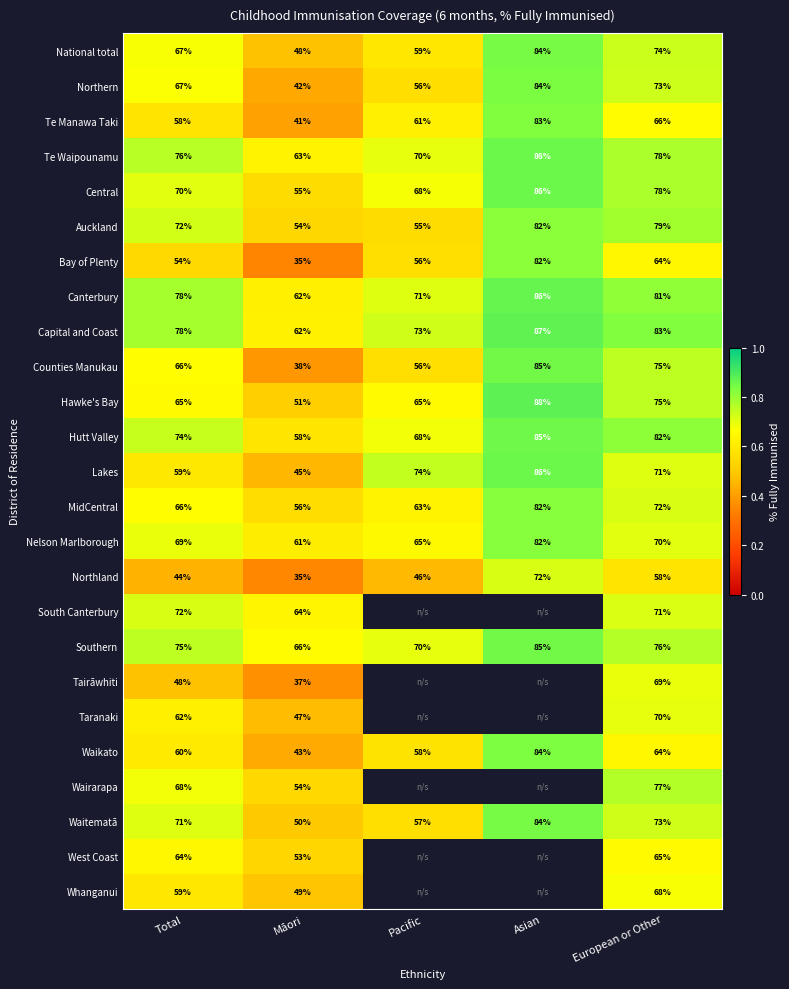

Is the value of Nelson Marlborough at Total greater than the value of Wairarapa at European or Other?

No